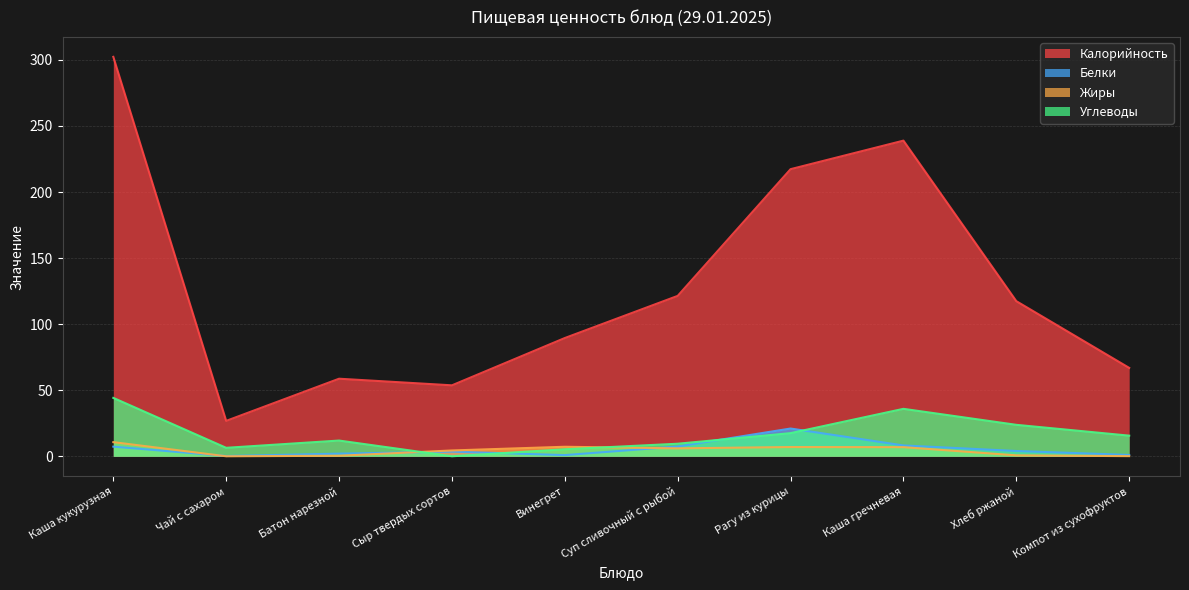

Which series changed the most between Сыр твердых сортов and Рагу из курицы?

Калорийность